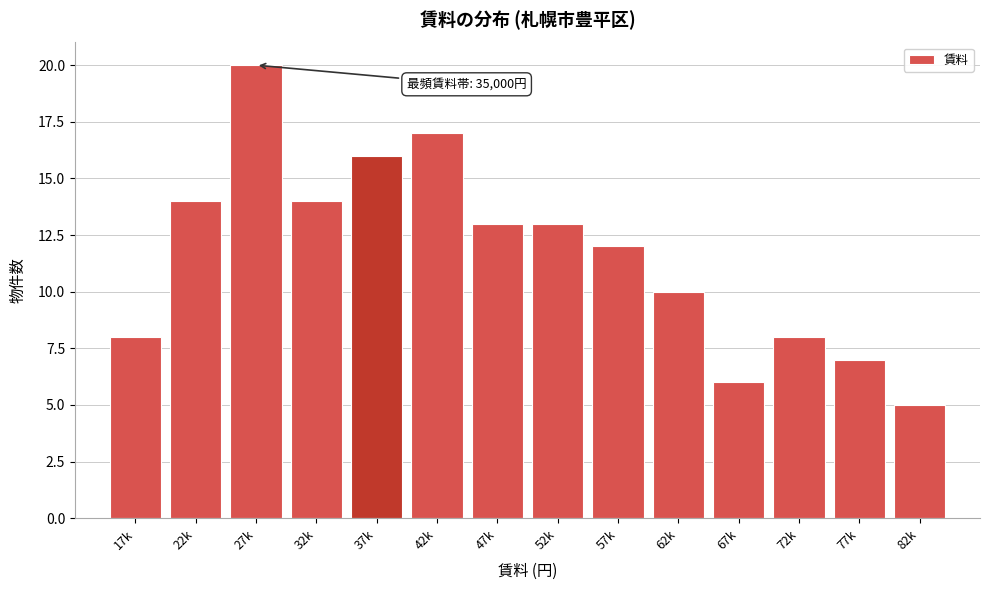

Reading left to right, what are all the values shown in this chart?

17k=8	22k=14	27k=20	32k=14	37k=16	42k=17	47k=13	52k=13	57k=12	62k=10	67k=6	72k=8	77k=7	82k=5